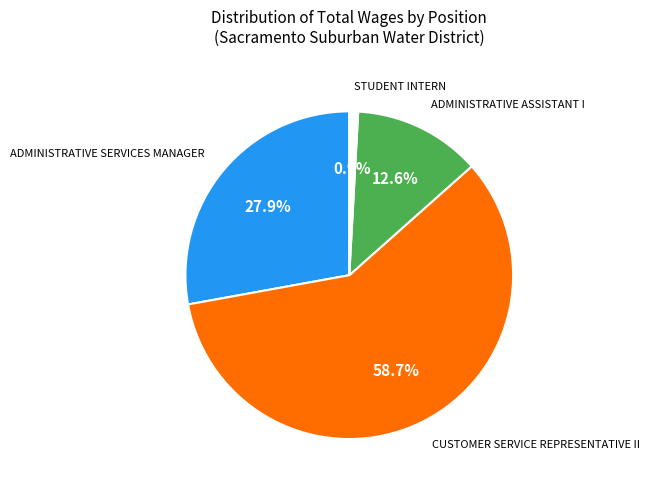

Is there a majority slice in this chart?

Yes